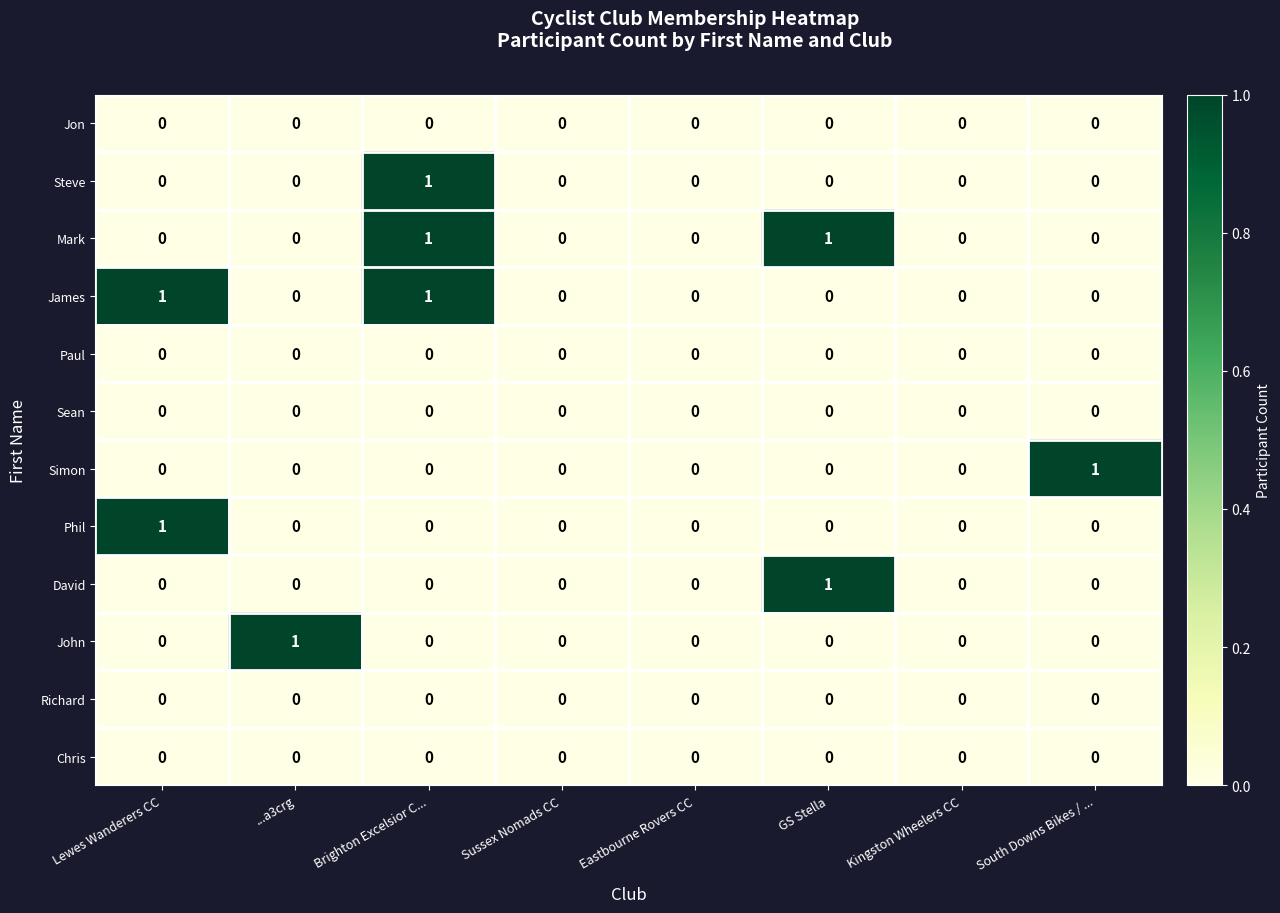

How many categories are shown in the chart?

8